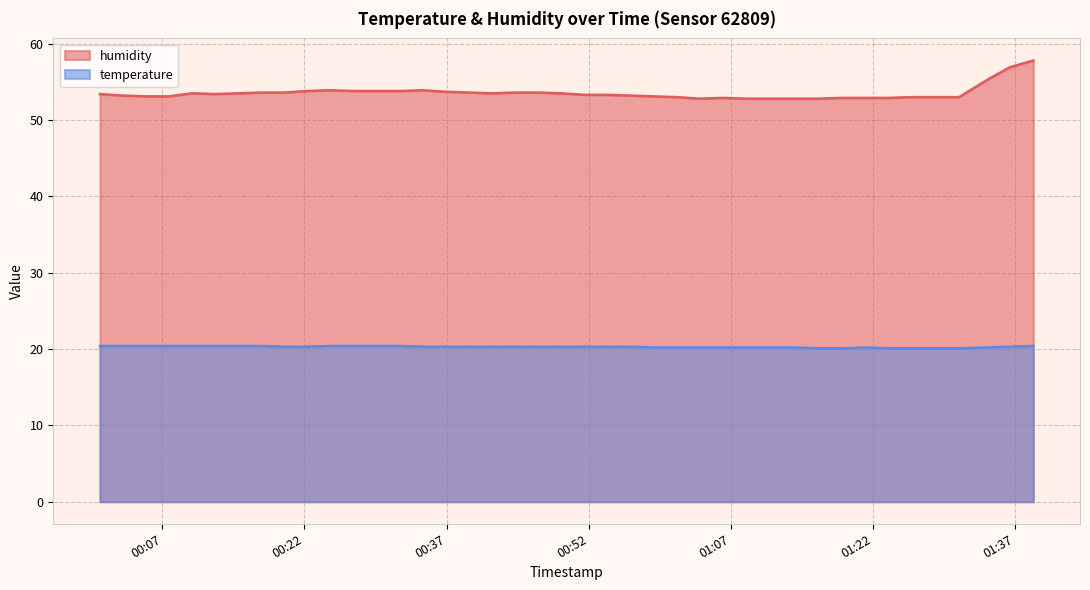

Count the temperature values in the range 20 to 21.

40